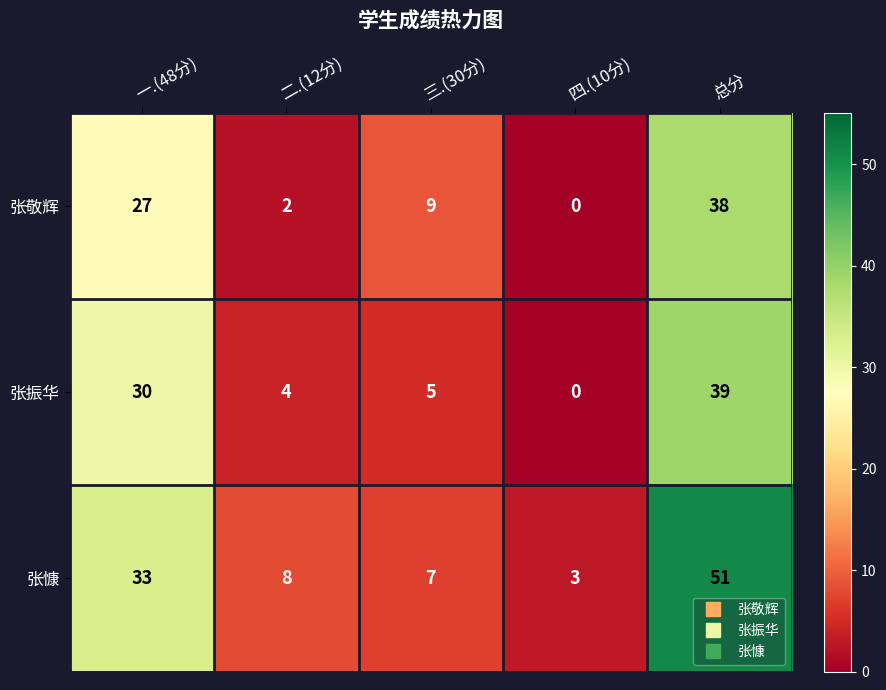

At which category is the sum across all series the highest?

总分